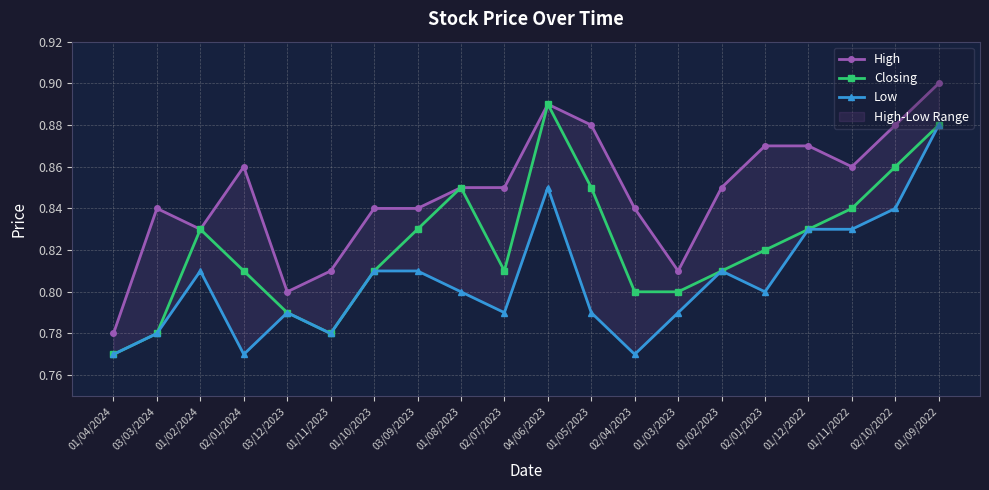

True or false: Closing has a value of 0.5 at 01/12/2022.

False